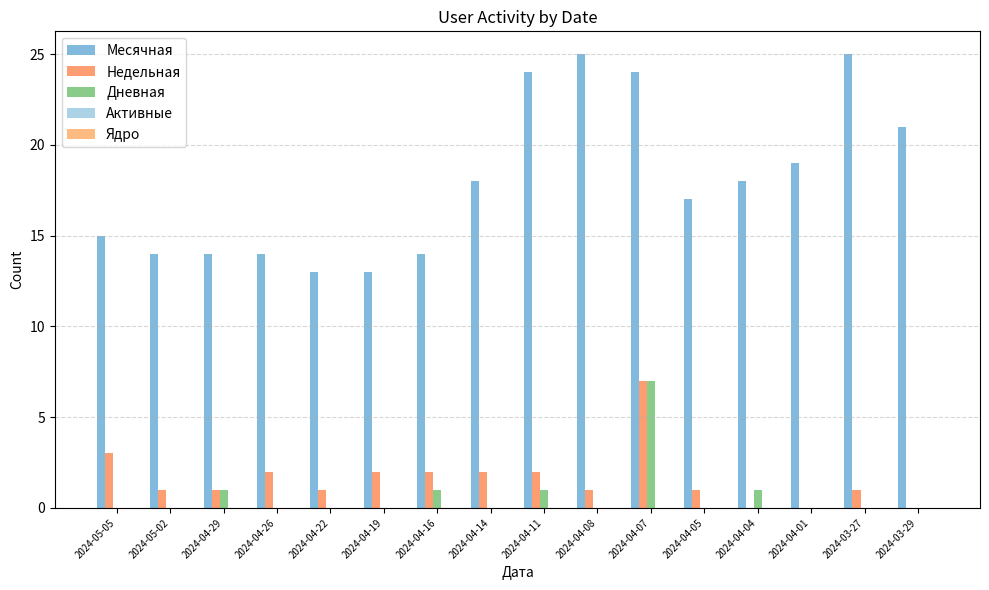

What is the difference between the highest and lowest values at 2024-04-08?

25